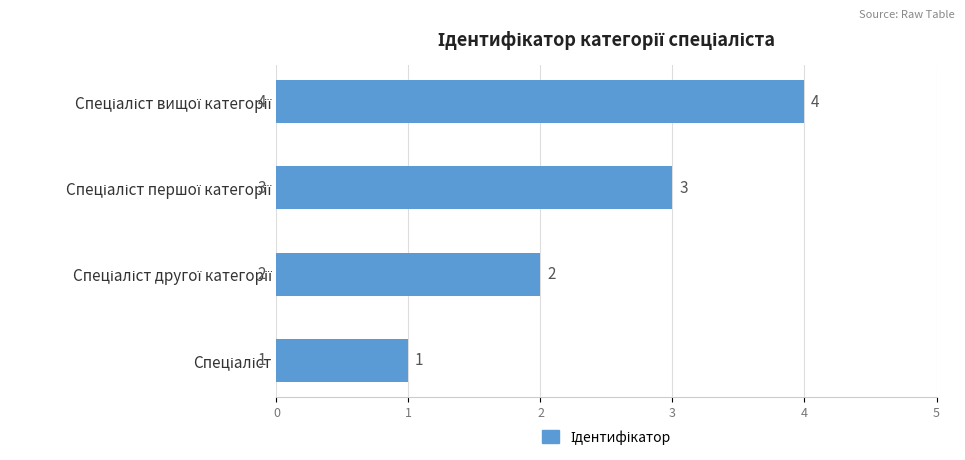

Count the values in the range 2 to 4.

3